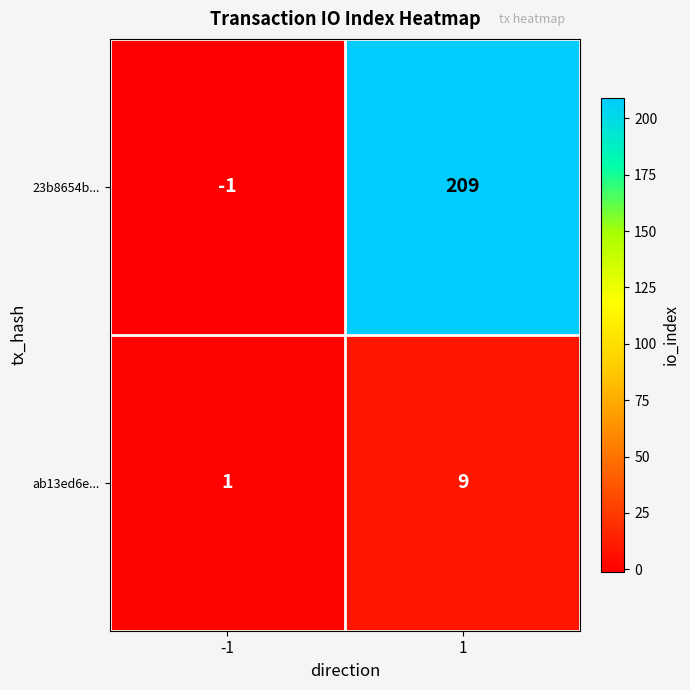

Which series has the widest spread of values?

23b8654b...